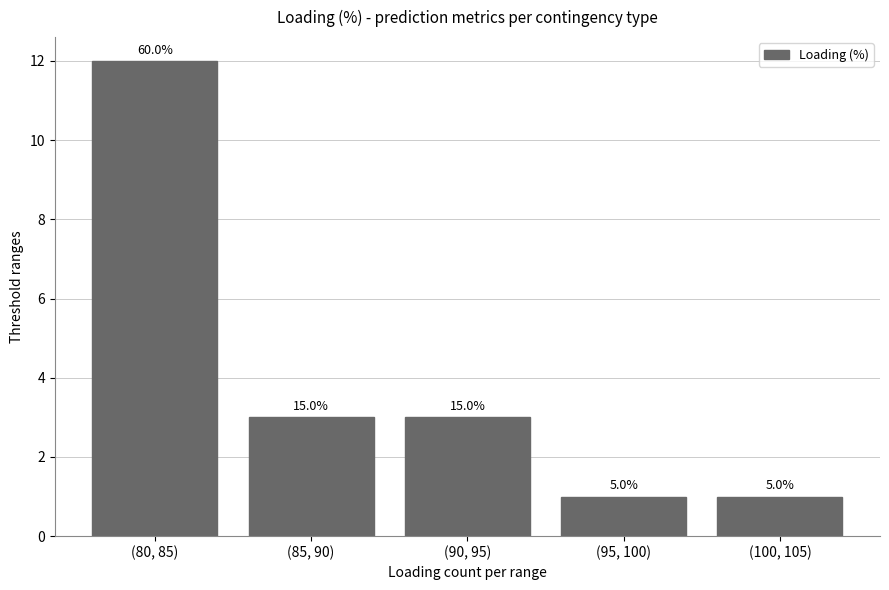

How many bars are there in total?

5